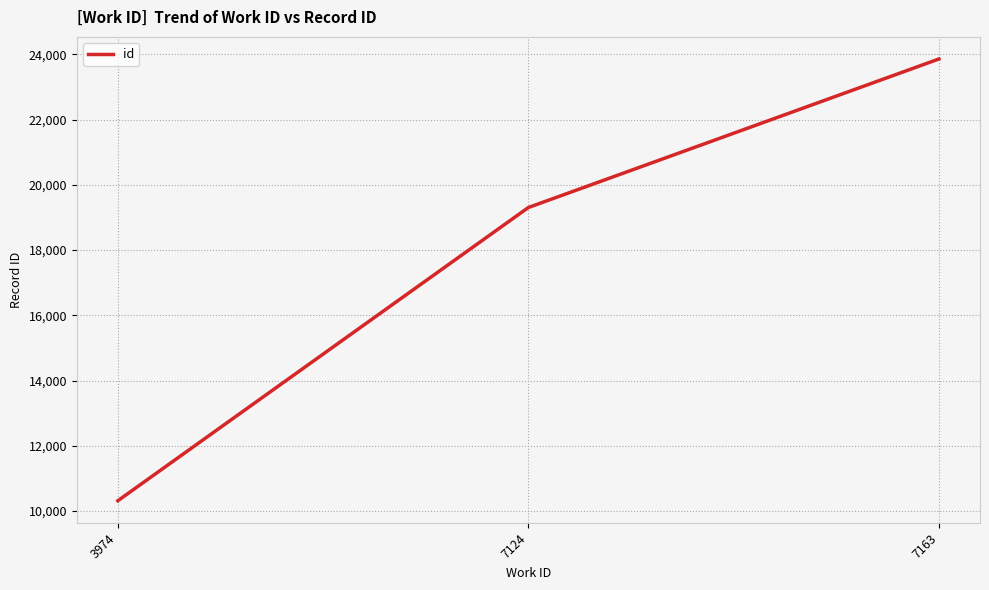

What value does the data have at 3974, to the nearest 10?

10320